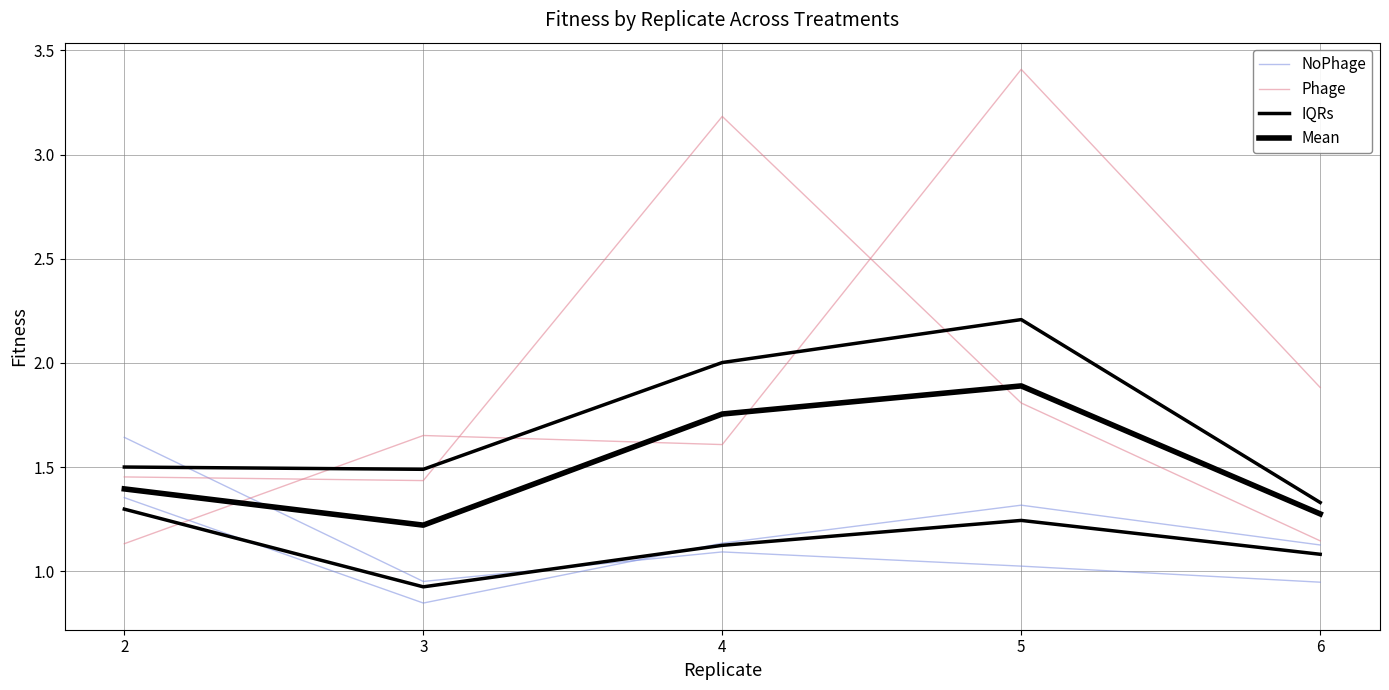

At which label does IQRs reach its minimum?

3